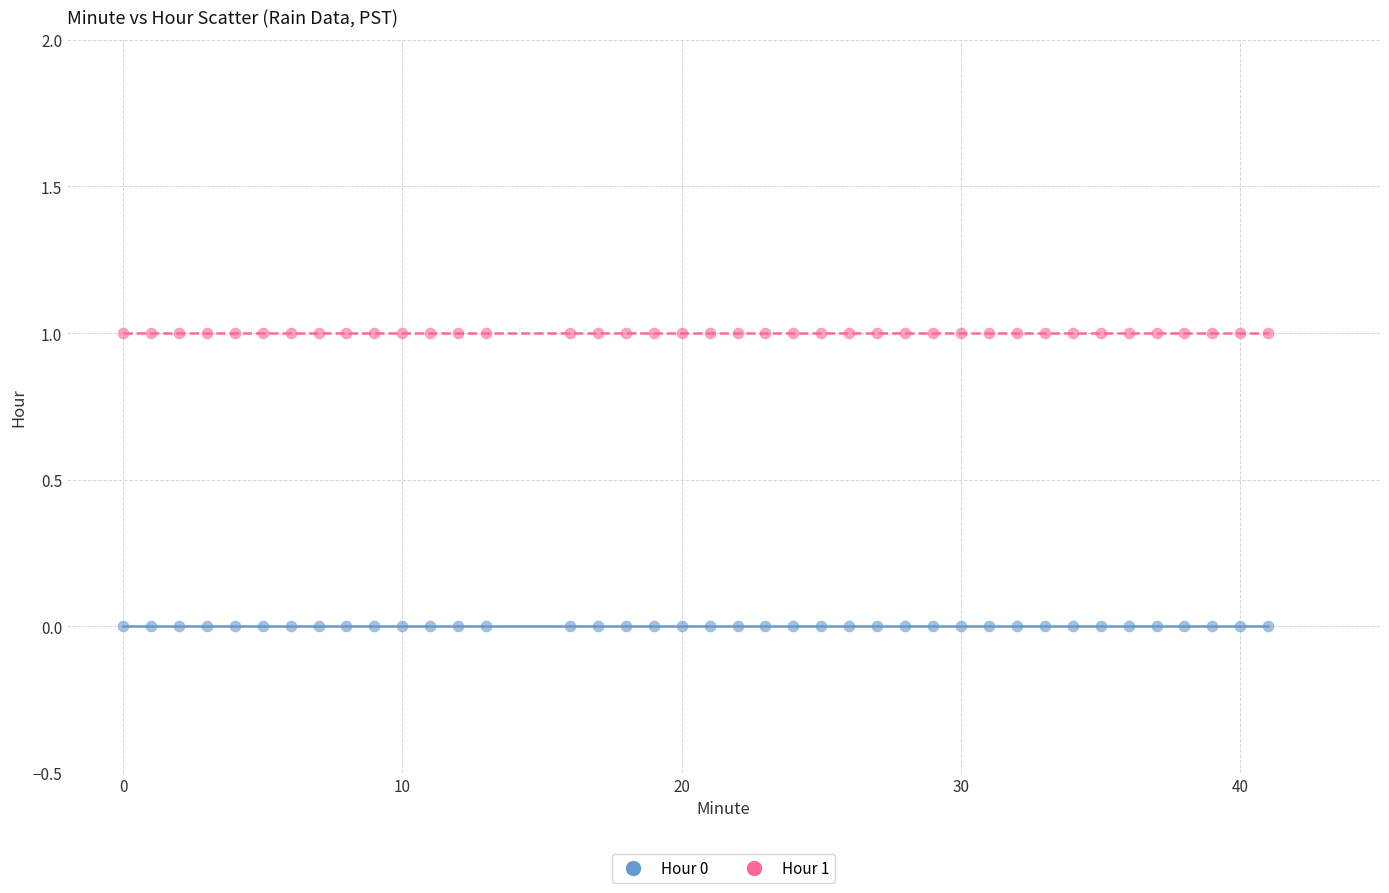

What are all the series names shown in the legend?

Hour 0, Hour 1